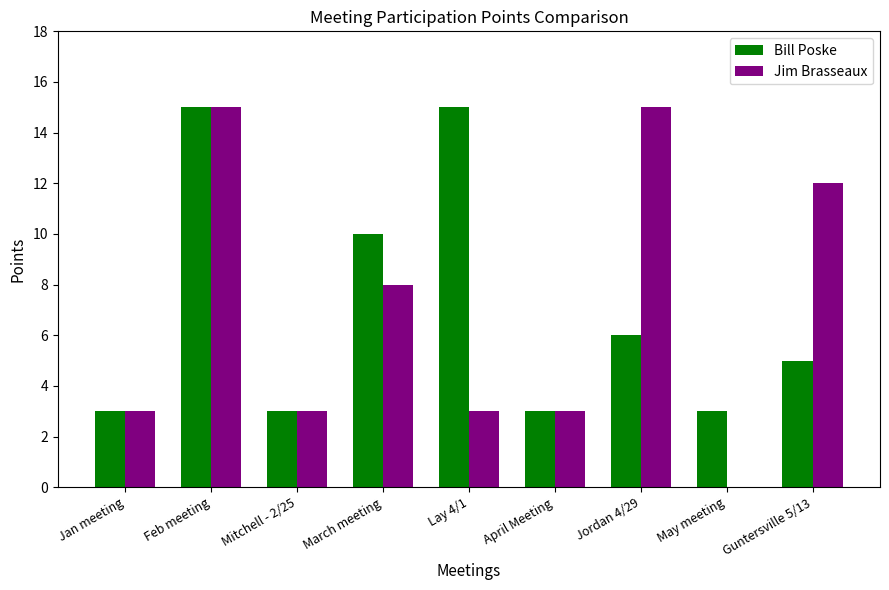

What is the maximum value for Bill Poske?

15